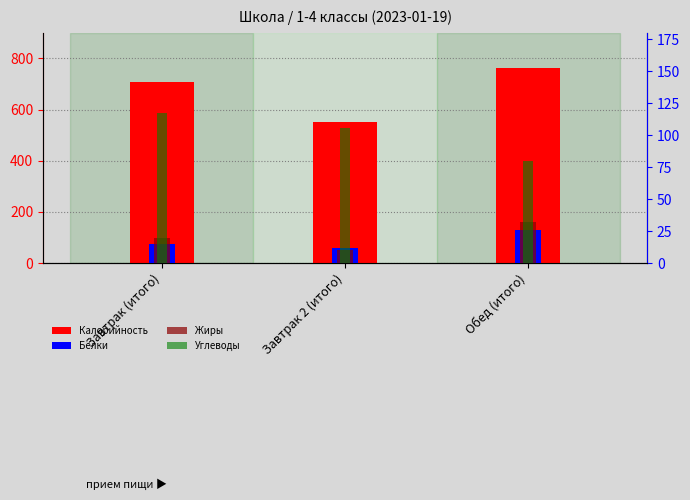

Reading left to right, transcribe all the data shown in this chart.

Калорийность: Завтрак (итого)=707	Завтрак 2 (итого)=551	Обед (итого)=762
Белки: Завтрак (итого)=15	Завтрак 2 (итого)=12	Обед (итого)=26
Жиры: Завтрак (итого)=20	Завтрак 2 (итого)=10	Обед (итого)=32
Углеводы: Завтрак (итого)=117	Завтрак 2 (итого)=106	Обед (итого)=80